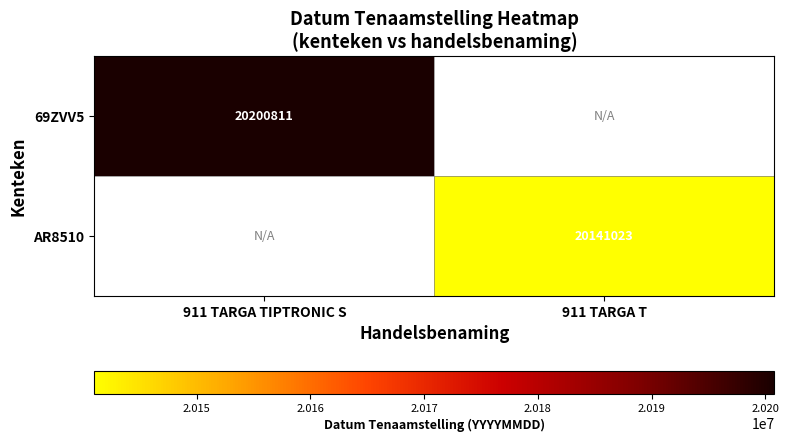

True or false: AR8510 has a value of 20141023 at 911 TARGA T.

True